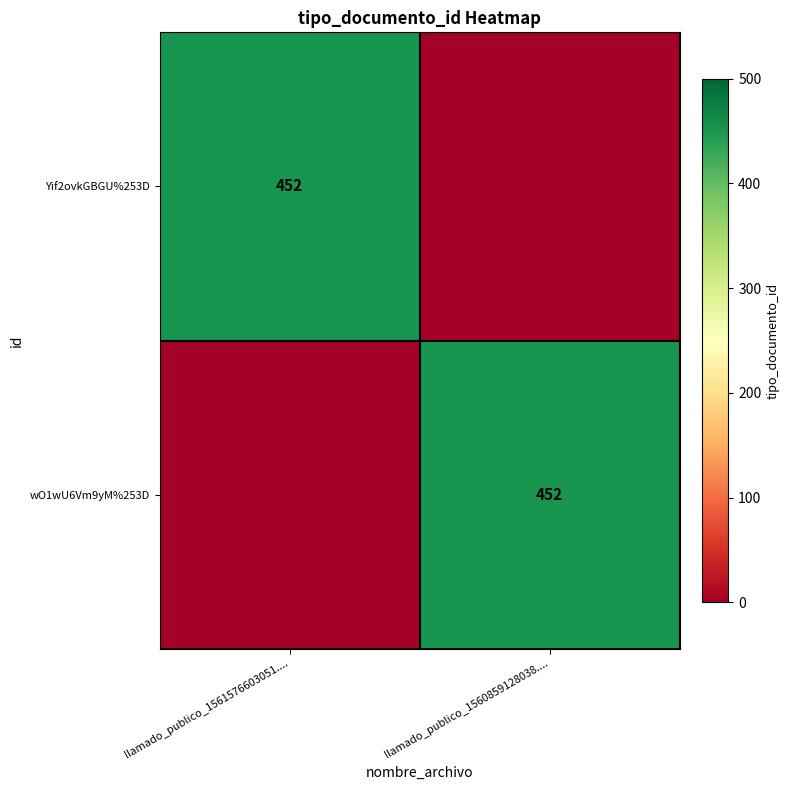

True or false: Yif2ovkGBGU%253D has a value of 452 at llamado_publico_1561576603051.....

True